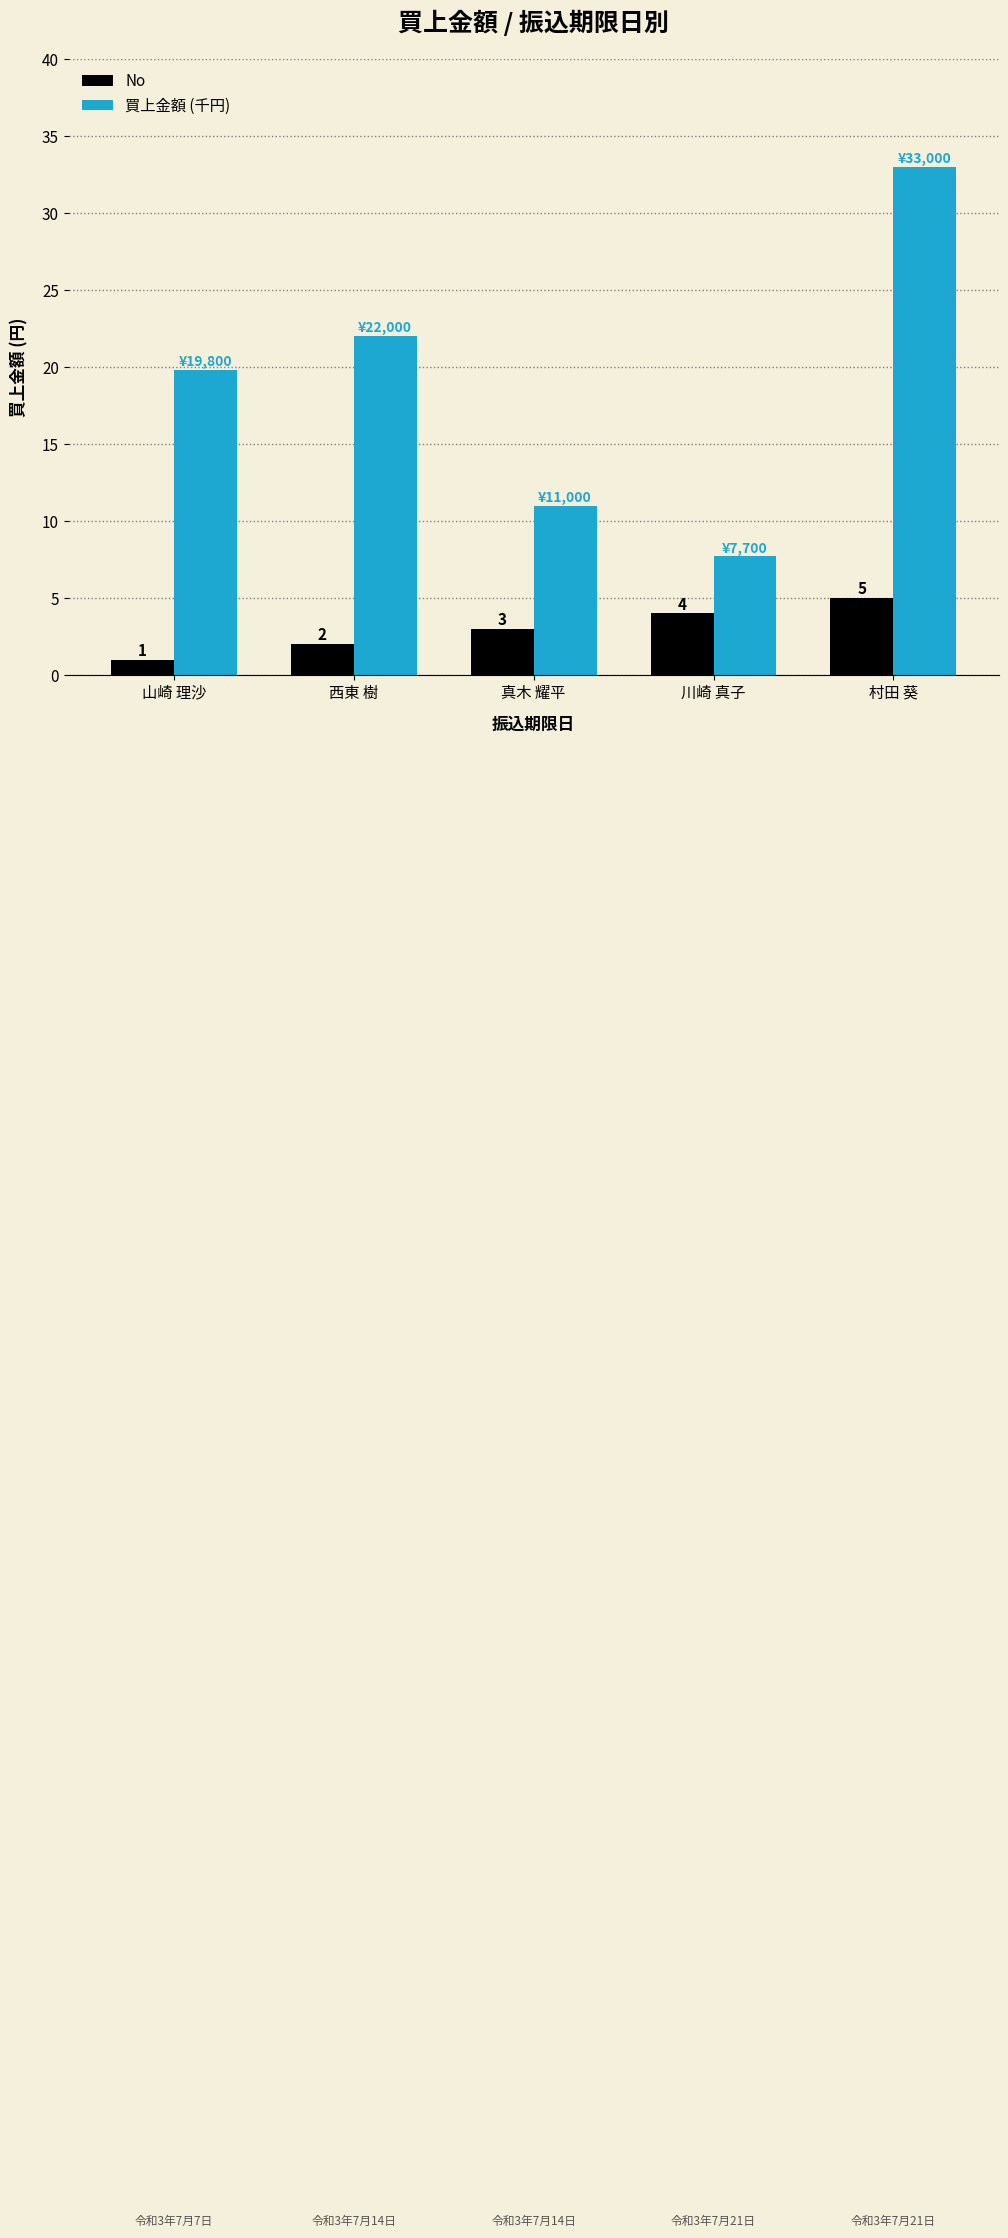

Count the number of data series in this chart.

2